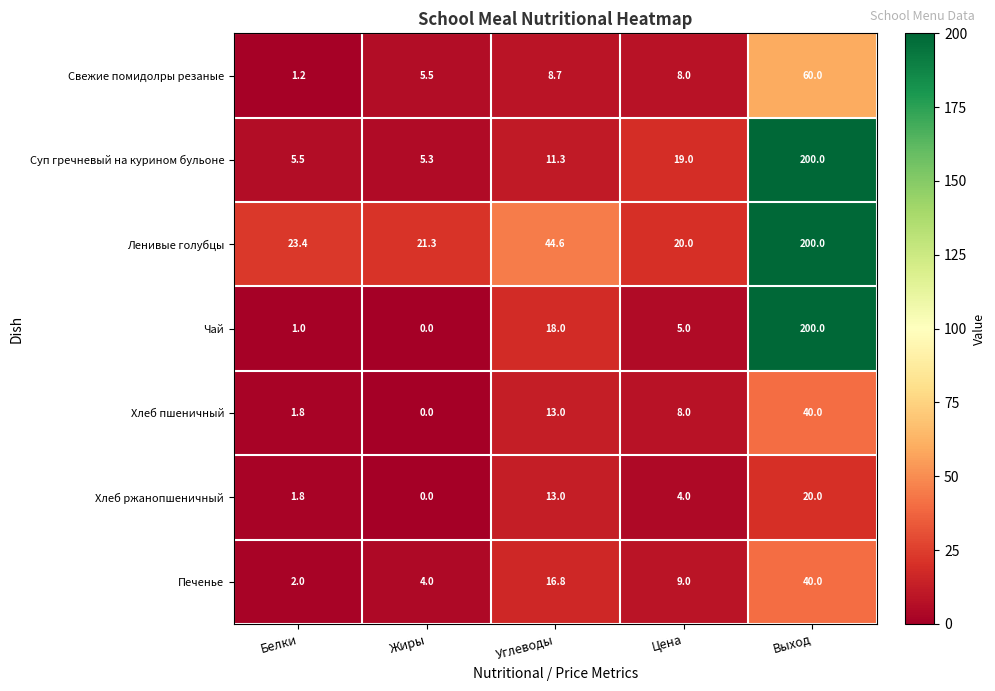

What is the difference between the maximum and minimum values in the Хлеб ржанопшеничный series?

20.0